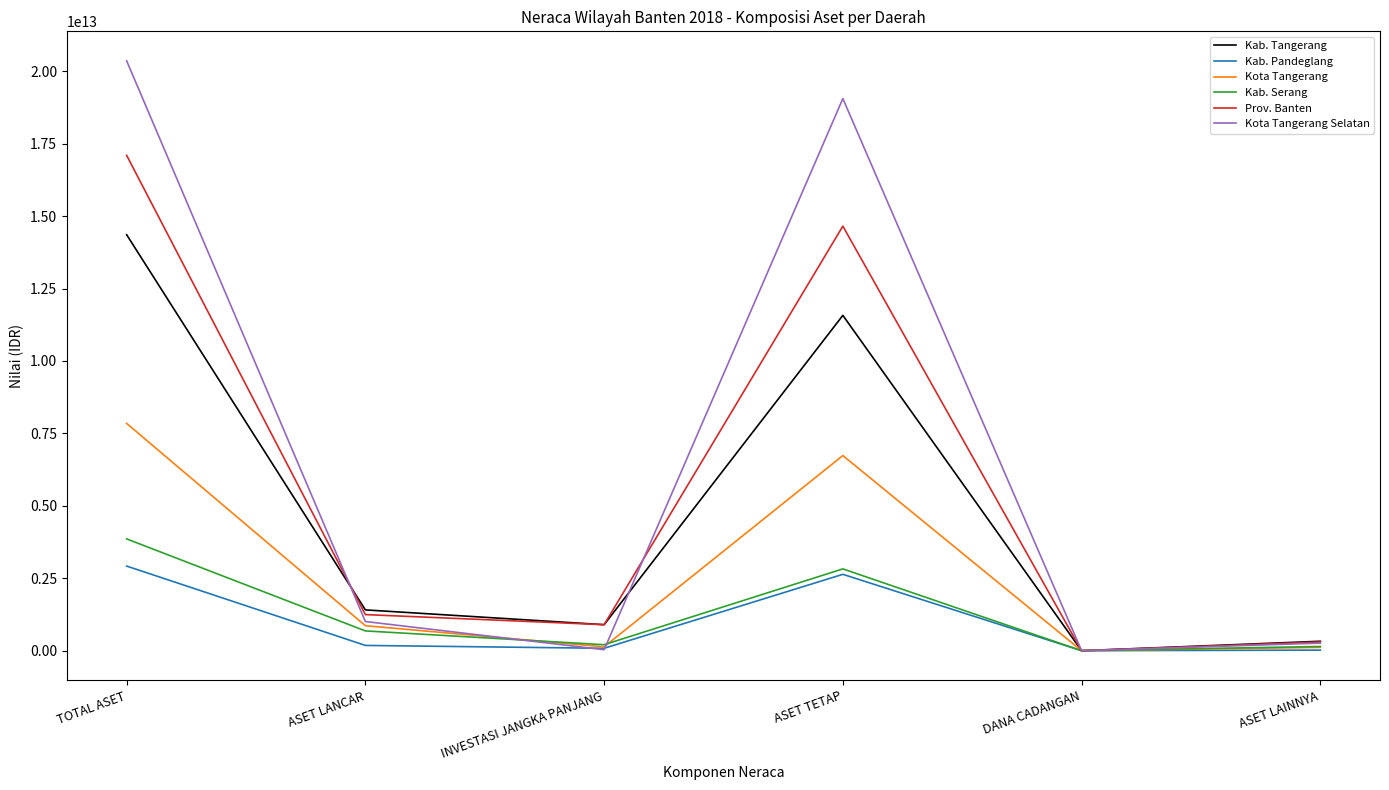

Which label corresponds to the largest value in the chart?

TOTAL ASET